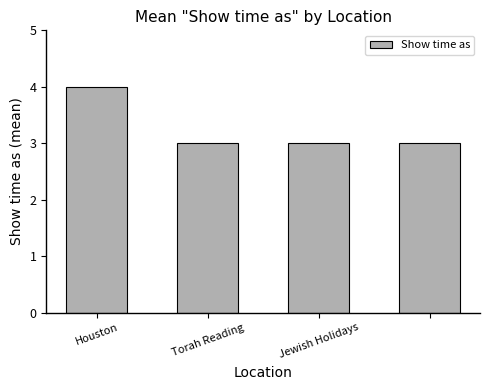

Reading left to right, transcribe all the data shown in this chart.

4	3	3	3